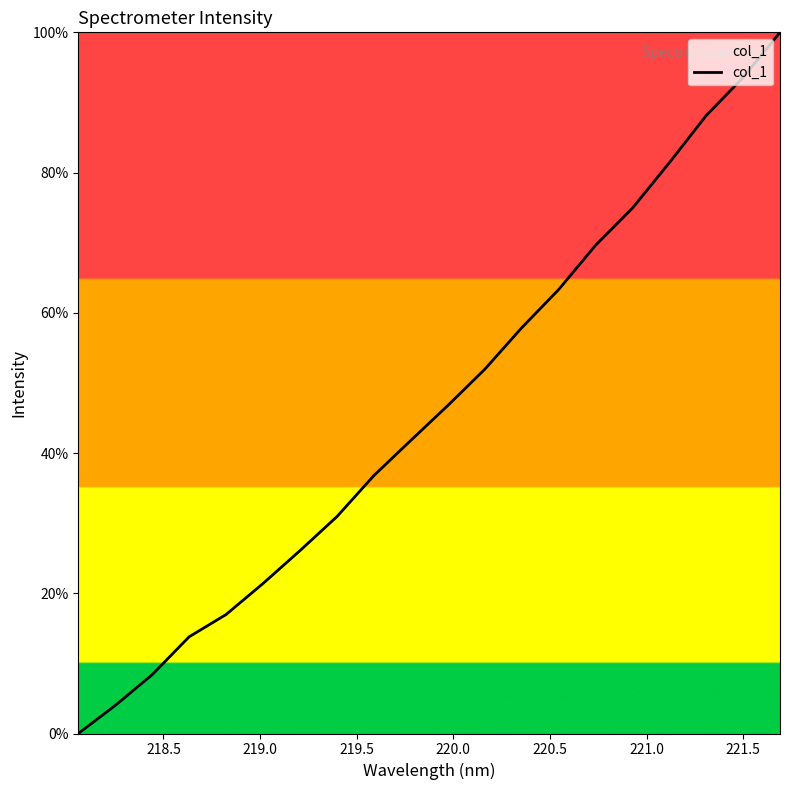

What is the difference between the maximum and minimum values?

100.0